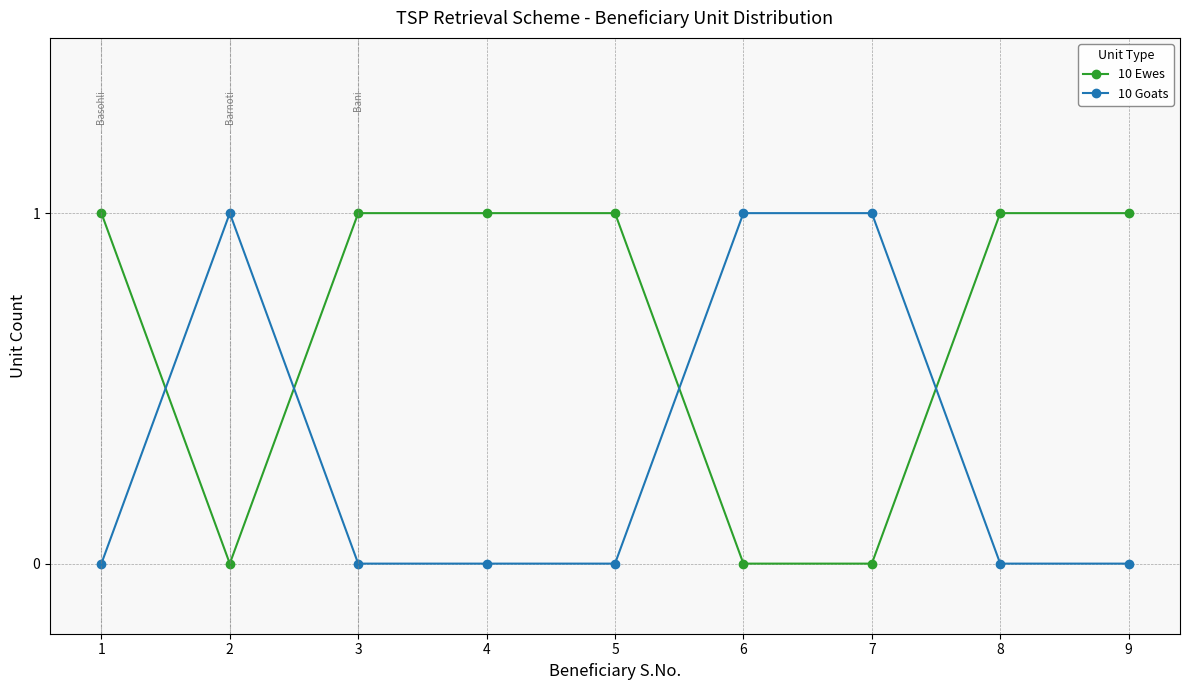

Reading left to right, extract all data points from this chart.

10 Ewes: 1=1	2=0	3=1	4=1	5=1	6=0	7=0	8=1	9=1
10 Goats: 1=0	2=1	3=0	4=0	5=0	6=1	7=1	8=0	9=0